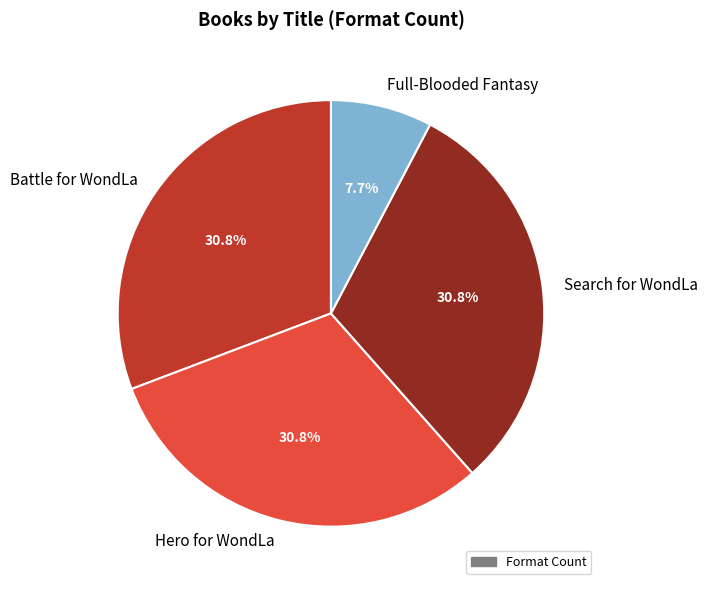

To the nearest percent, what percentage of the pie is Full-Blooded Fantasy?

8%